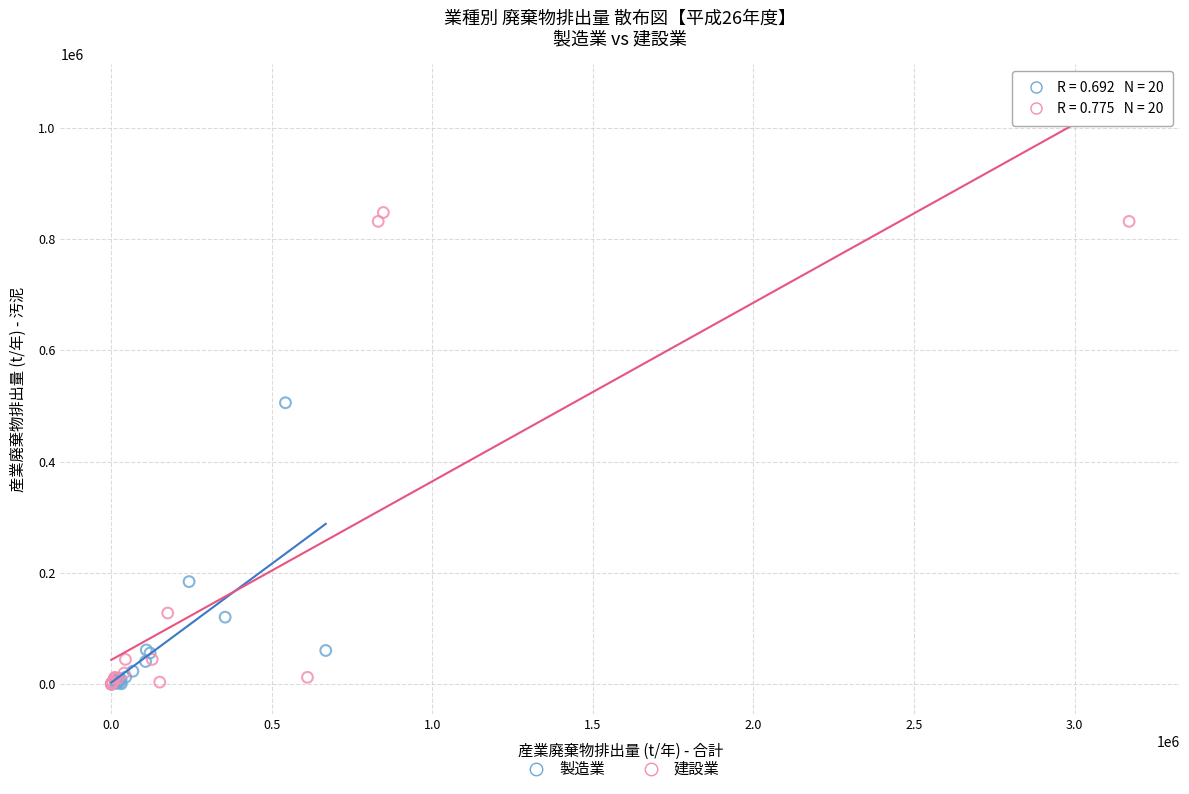

Which series contains the highest Y value?

建設業